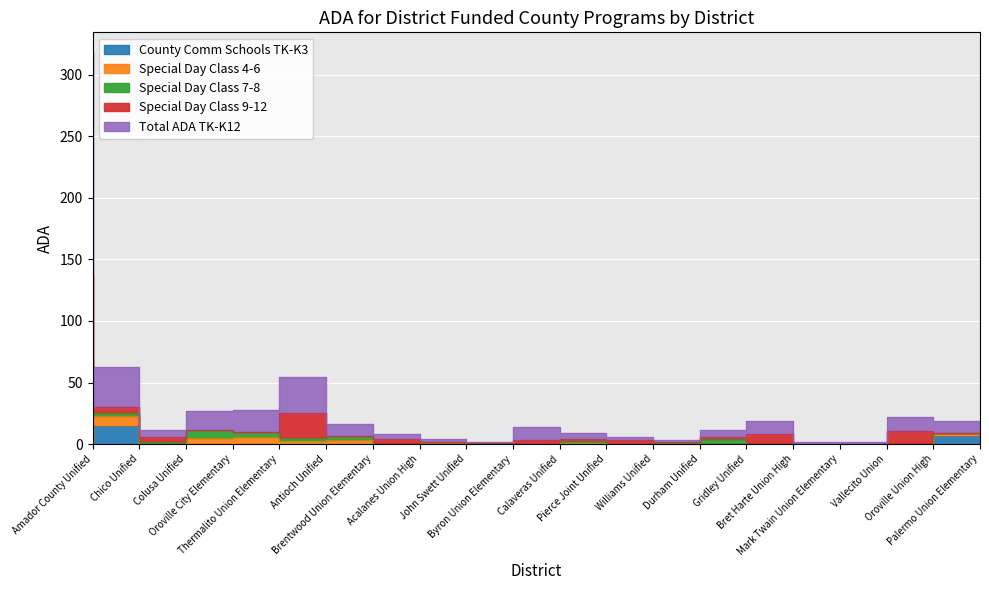

Rank the series at Acalanes Union High from lowest to highest value.

County Comm Schools TK-K3, Total ADA TK-K12, Special Day Class 4-6